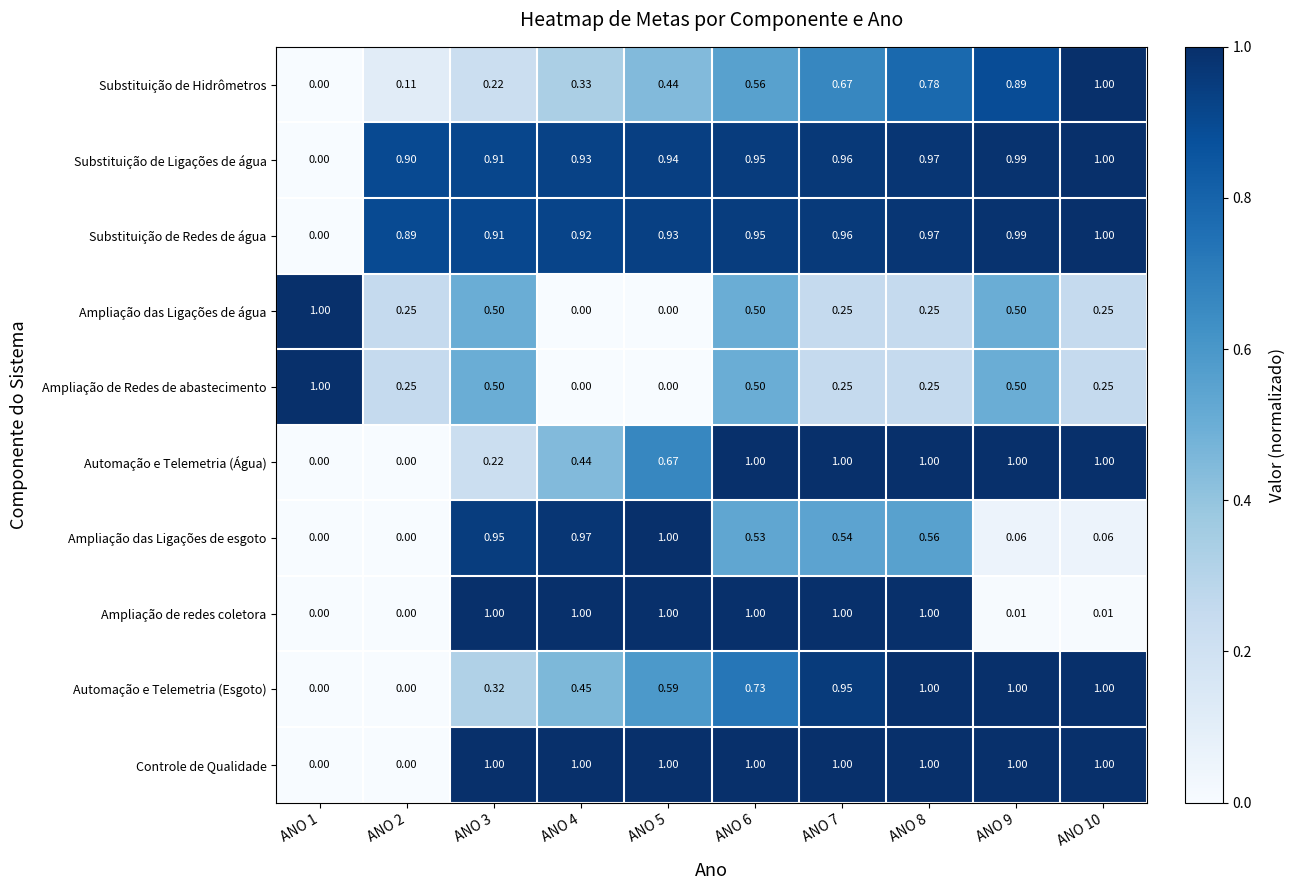

Which series has the largest total across all categories?

Substituição de Ligações de água